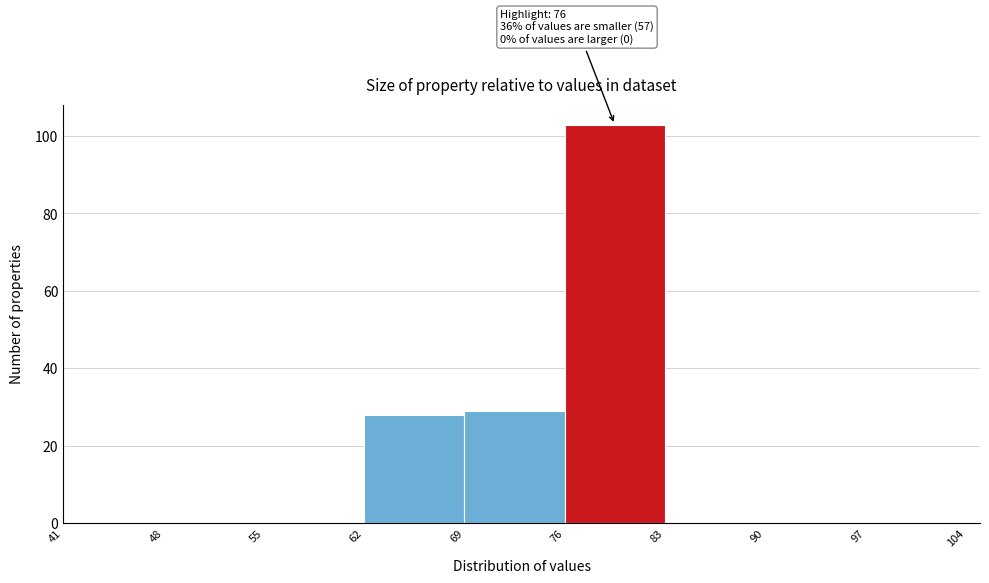

Which range on the x-axis has the tallest bar?

76 to 83